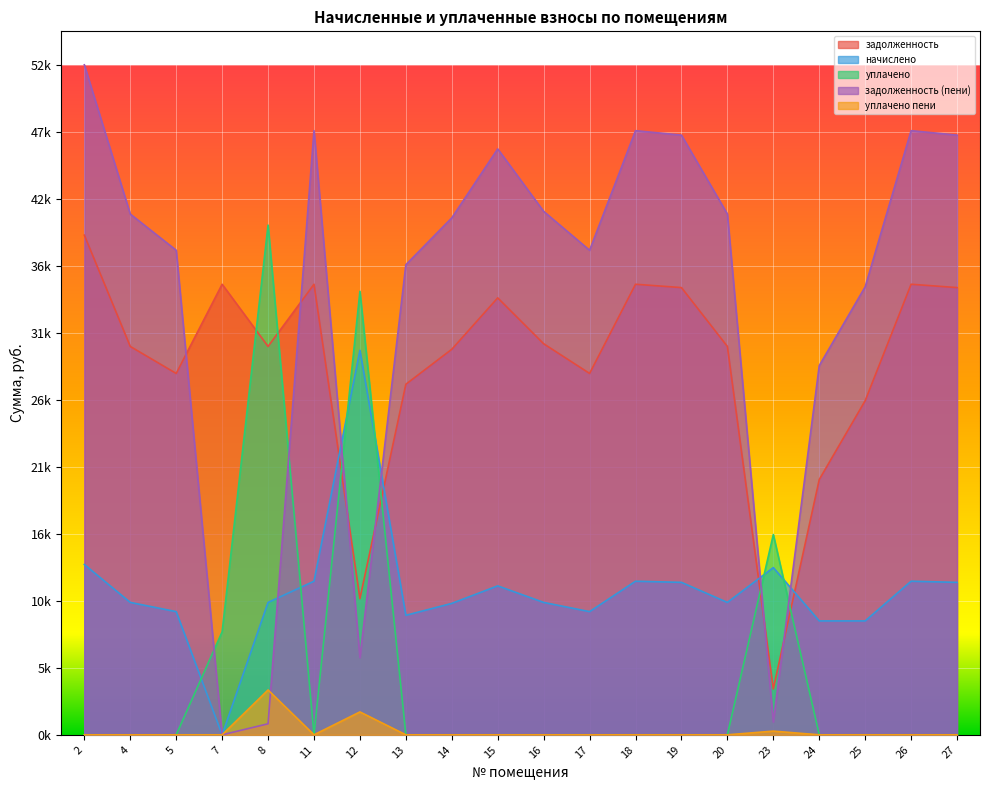

In уплачено пени, how many points are lower than both neighbors (excluding endpoints)?

1